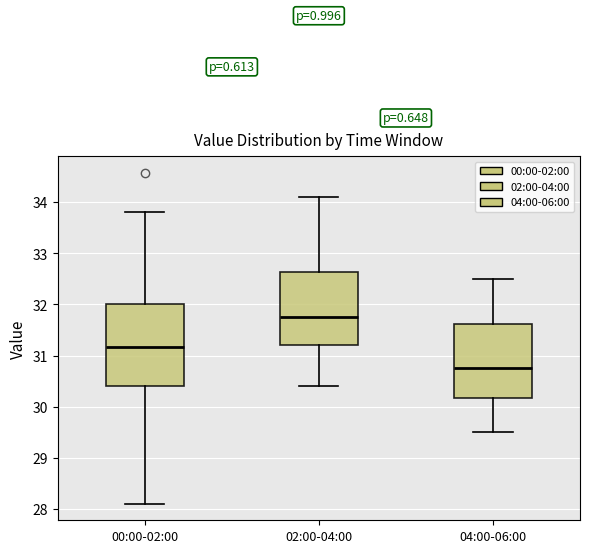

Which box has the lowest median line?

04:00-06:00